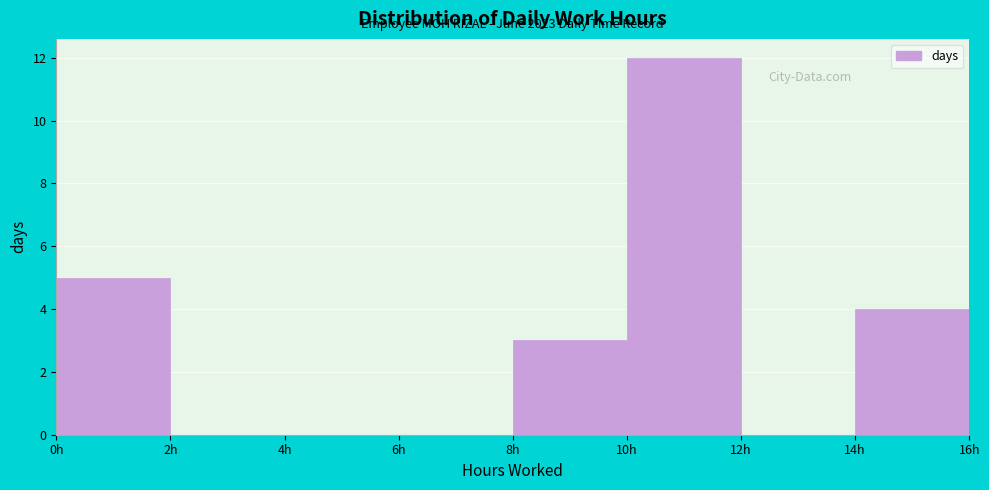

Over which range of the x-axis is the bar tallest?

10 to 12